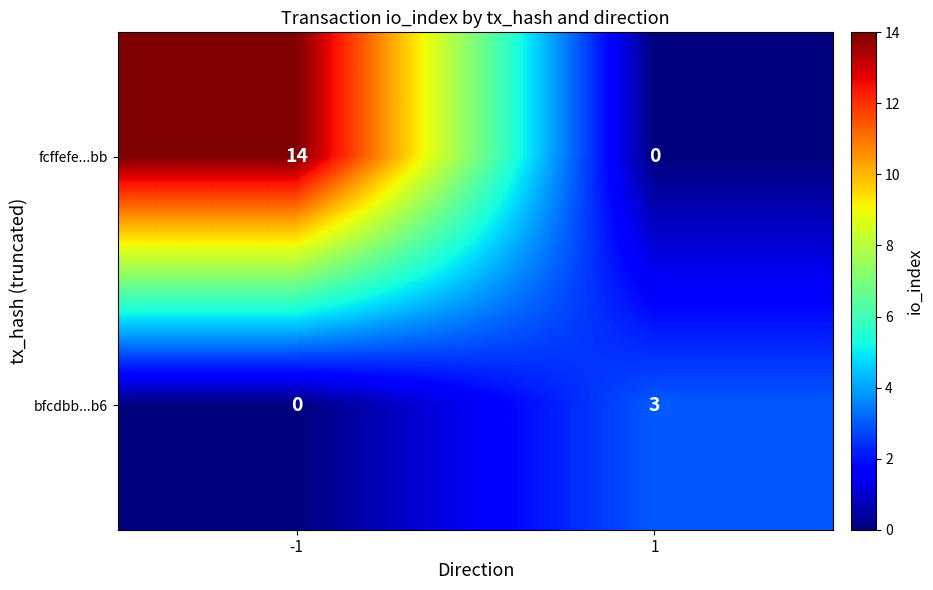

Which series has the largest total across all categories?

fcffefe...bb